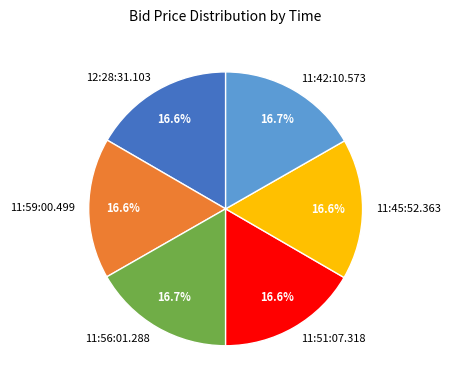

Is 11:51:07.318 the majority of the pie?

No